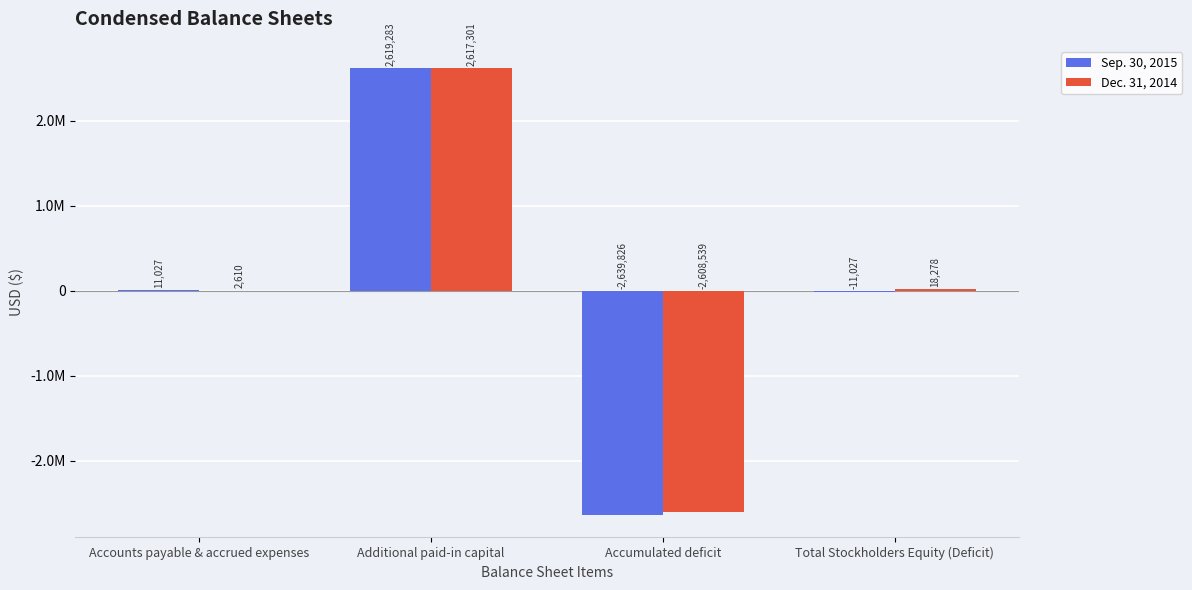

Where does the Dec. 31, 2014 series first go above 18278?

Additional paid-in capital